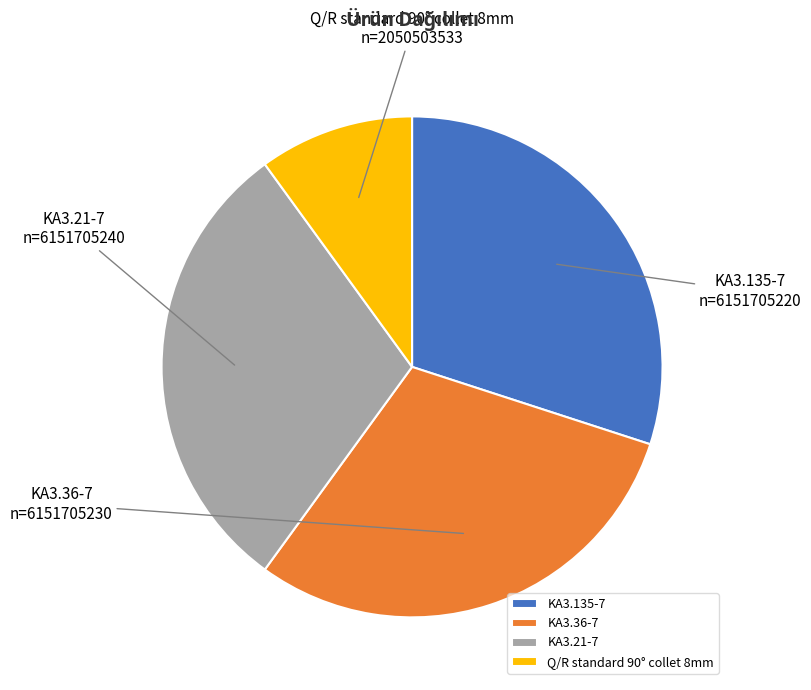

Combined, do KA3.135-7 and KA3.36-7 account for over 50%?

Yes